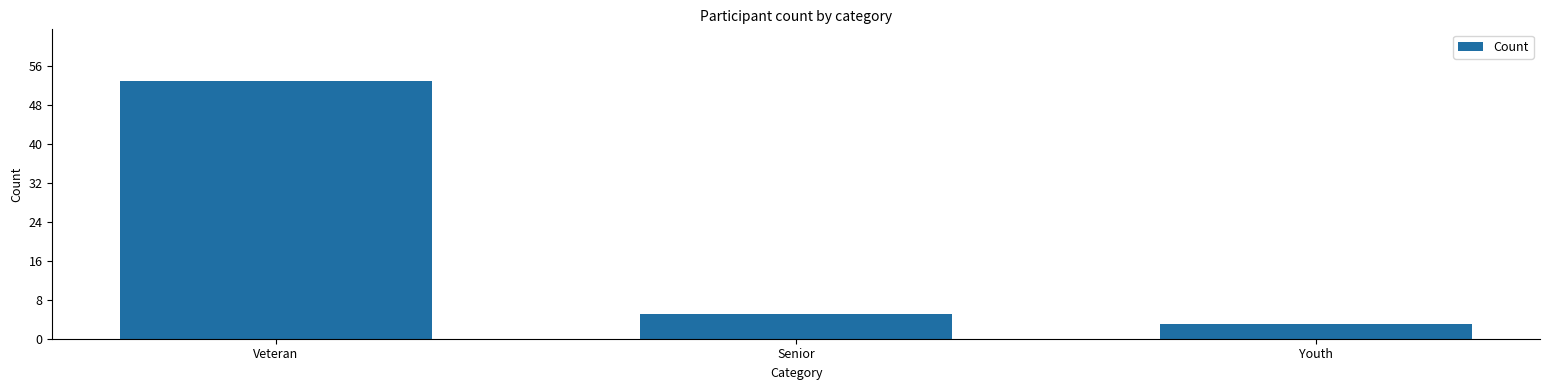

Which category has the highest value across all series?

Veteran